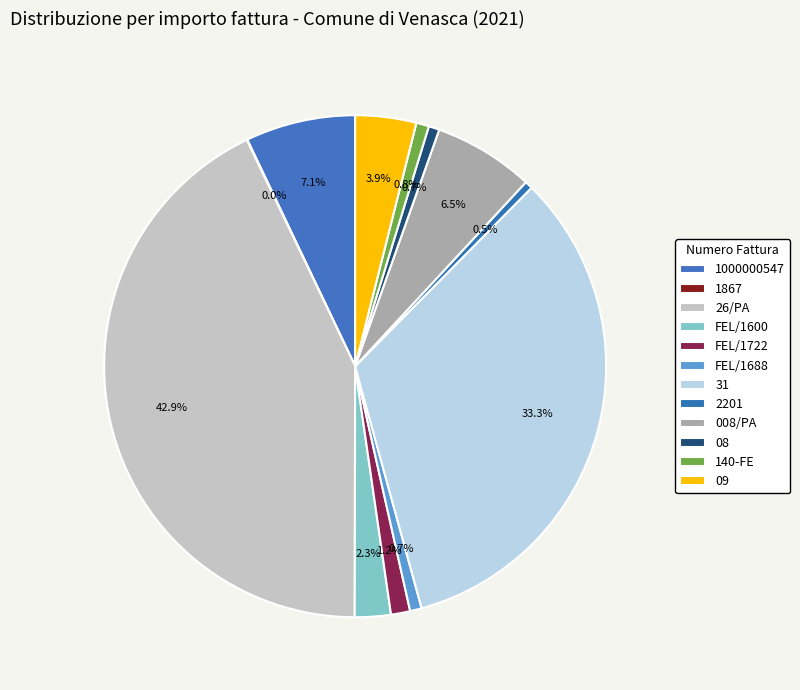

To the nearest percent, what is the combined percentage of 1000000547 and 31?

40%